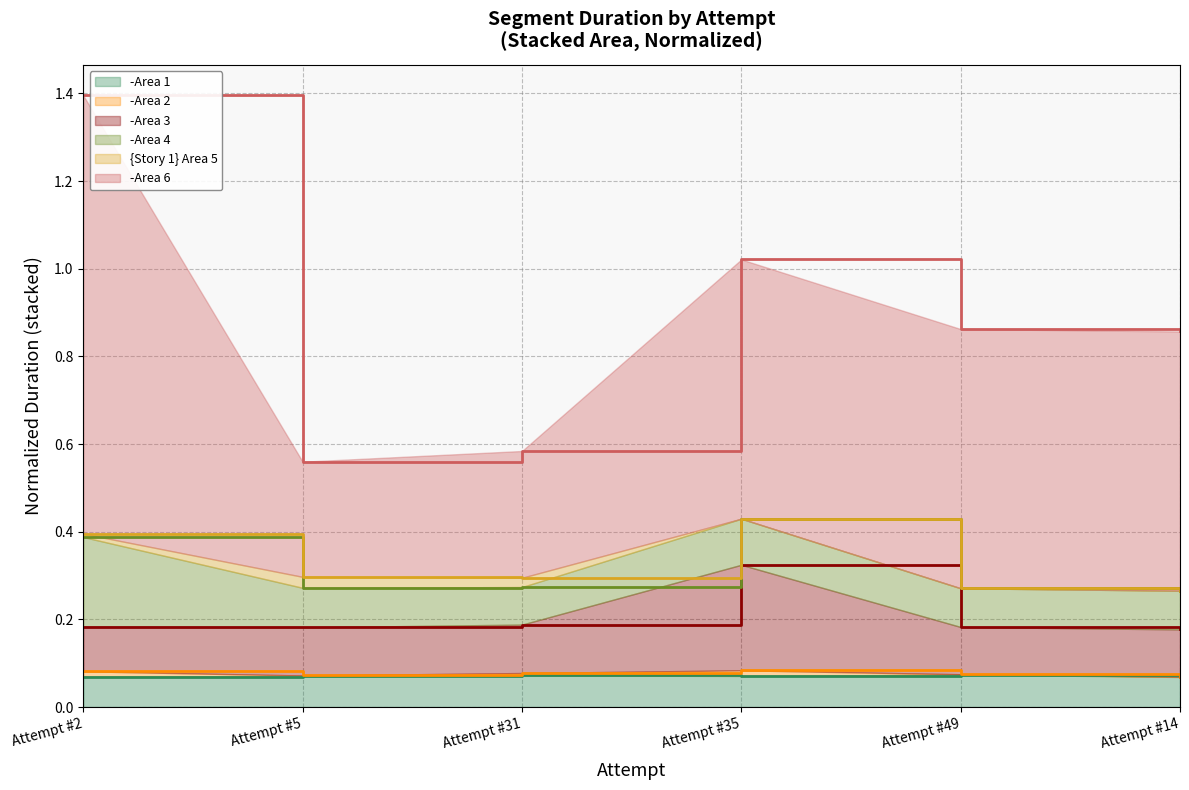

At which category is the sum across all series the highest?

Attempt #2